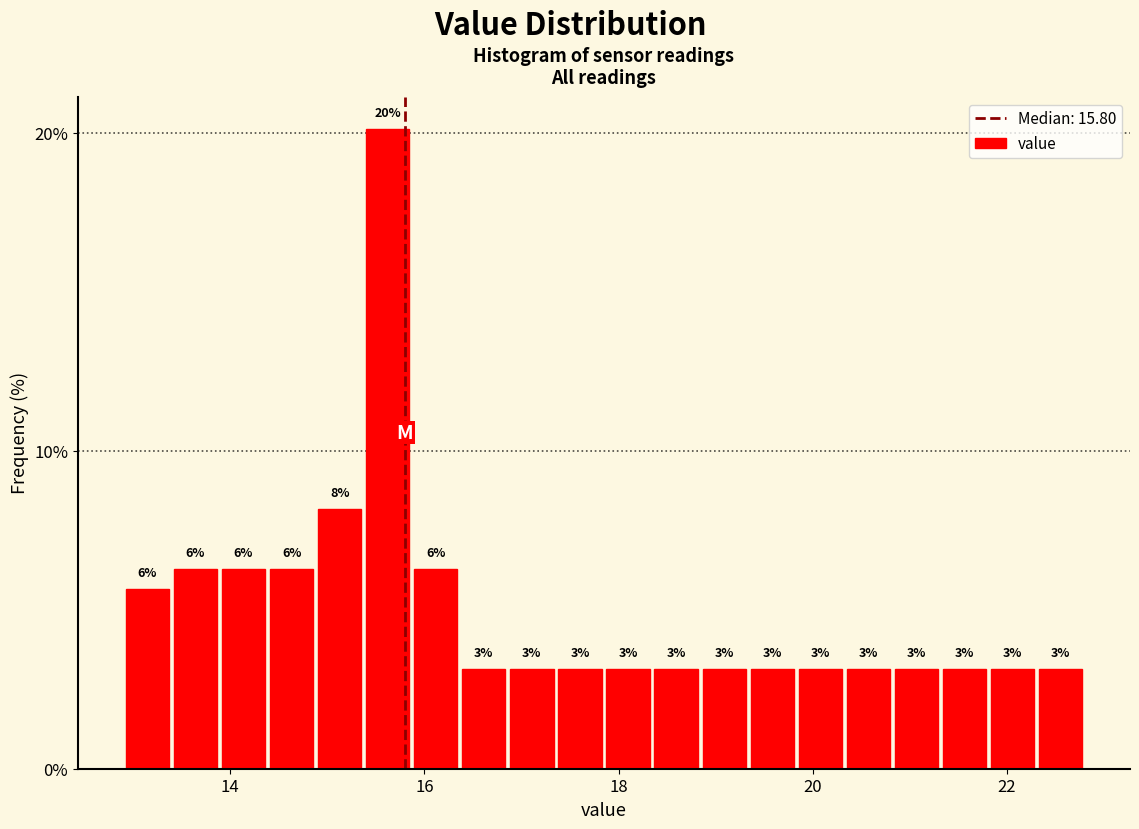

Read against the x-axis, roughly where is the centre of the tallest bar?

15.6